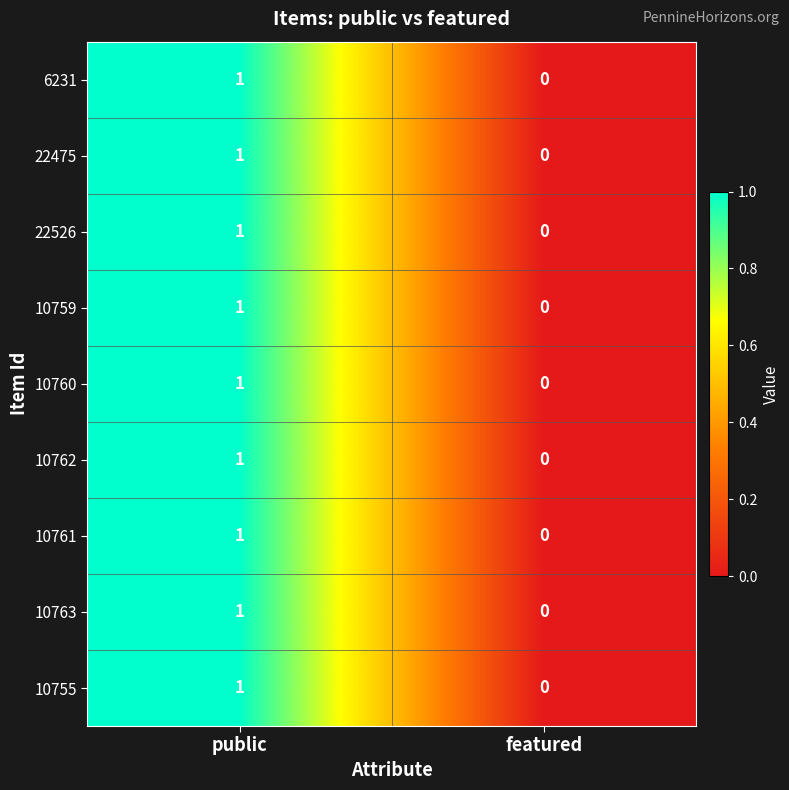

At which label does 10761 reach its minimum?

featured